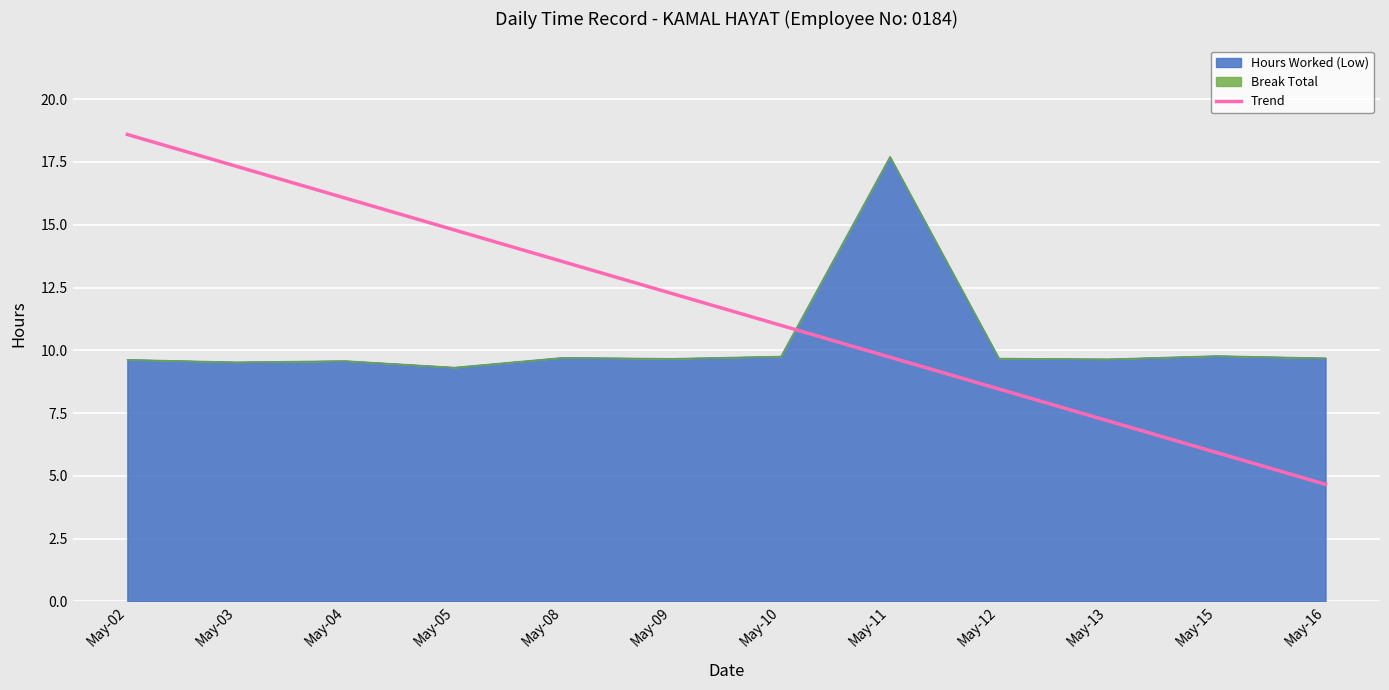

The chart shows a value of 9.7 at May-11. True or false?

True